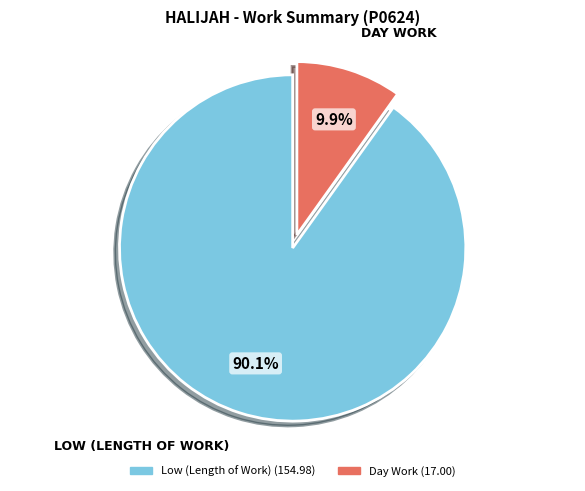

Is there any slice that represents more than half of the pie?

Yes